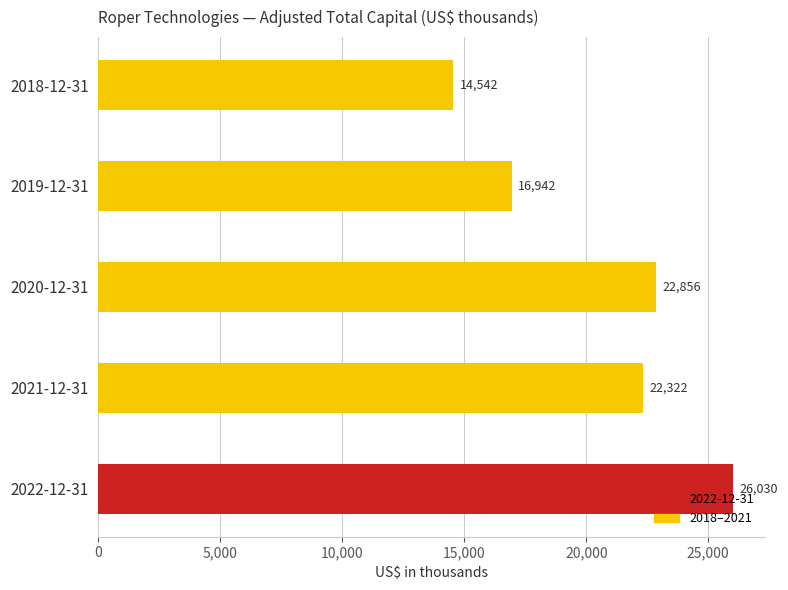

Does the chart contain any negative values?

No